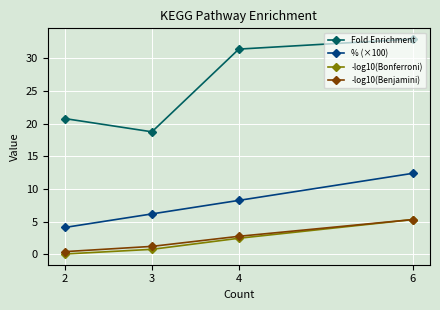

At which category is the sum across all series the highest?

6